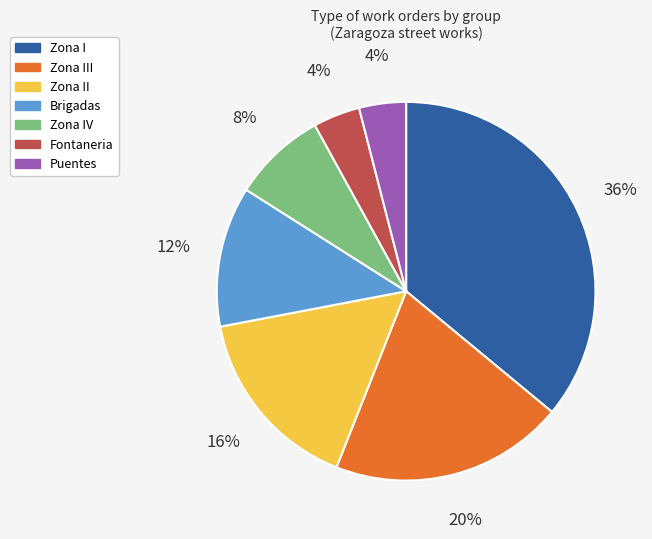

Is it true that Brigadas is 12% of the pie?

True